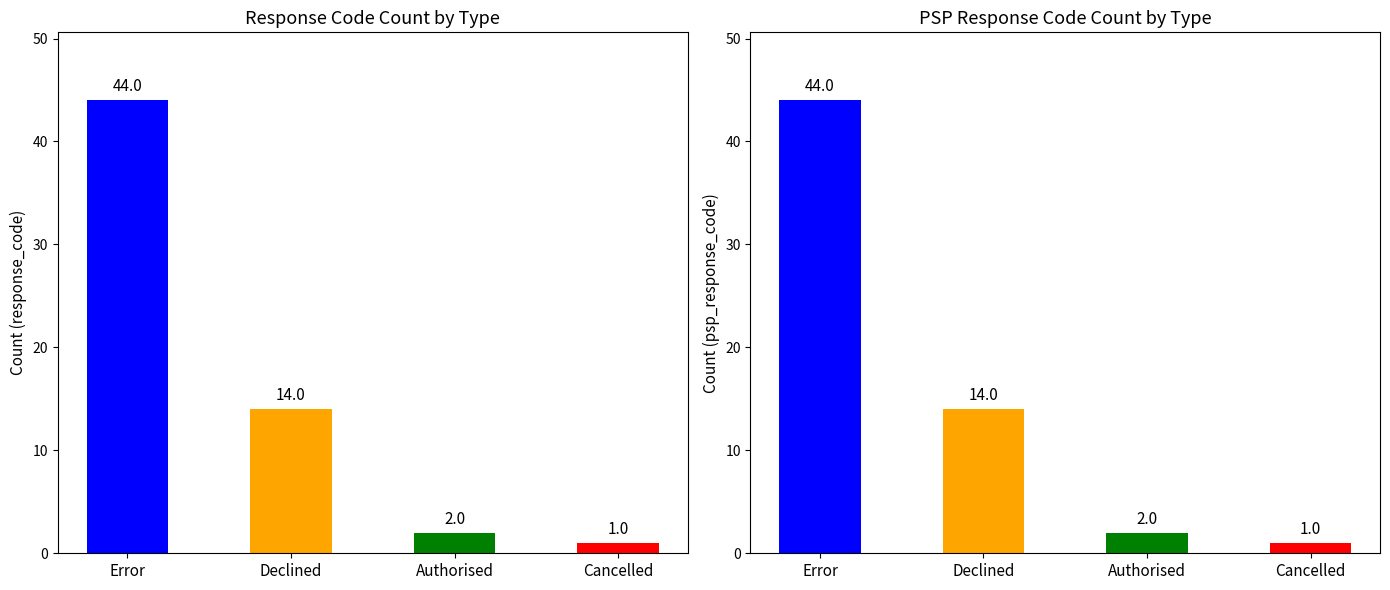

Reading left to right, extract all data points from this chart.

response_code: Error=44	Declined=14	Authorised=2	Cancelled=1
psp_response_code: Error=44	Declined=14	Authorised=2	Cancelled=1